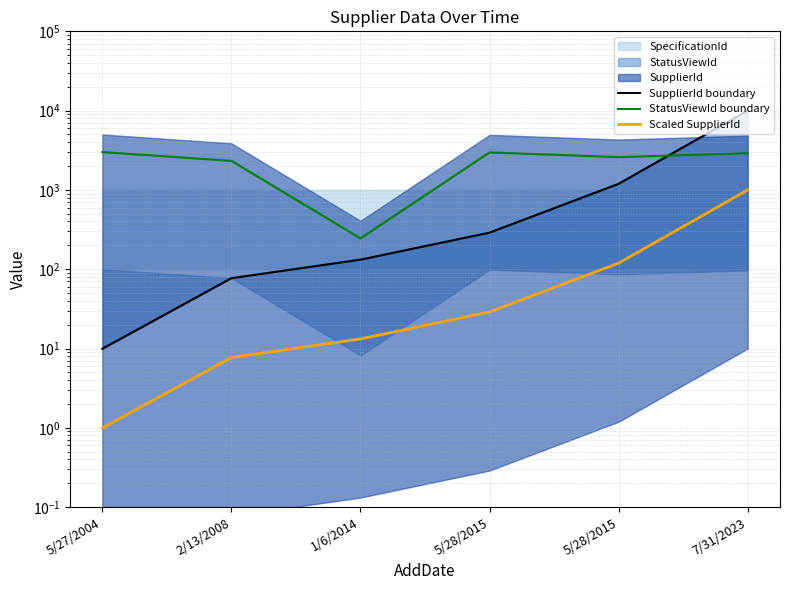

How many lines are shown in the chart?

3